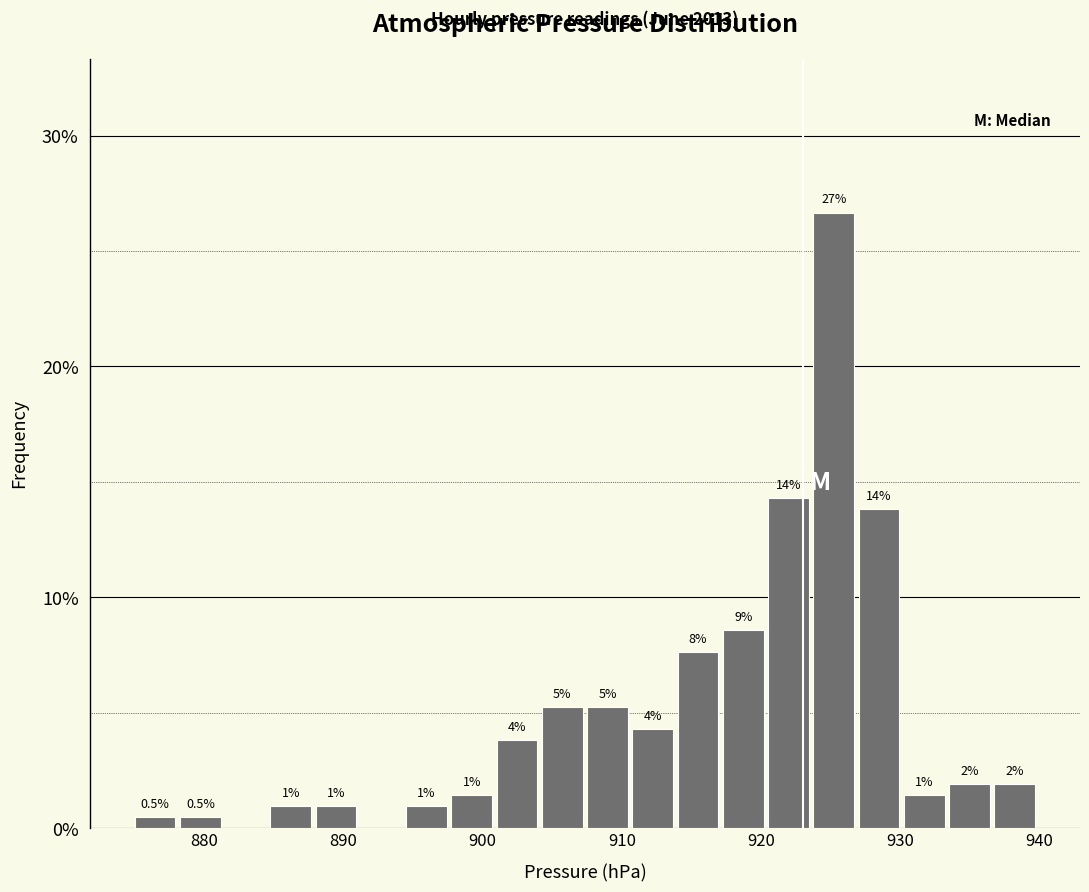

Read against the x-axis, roughly where is the centre of the tallest bar?

925